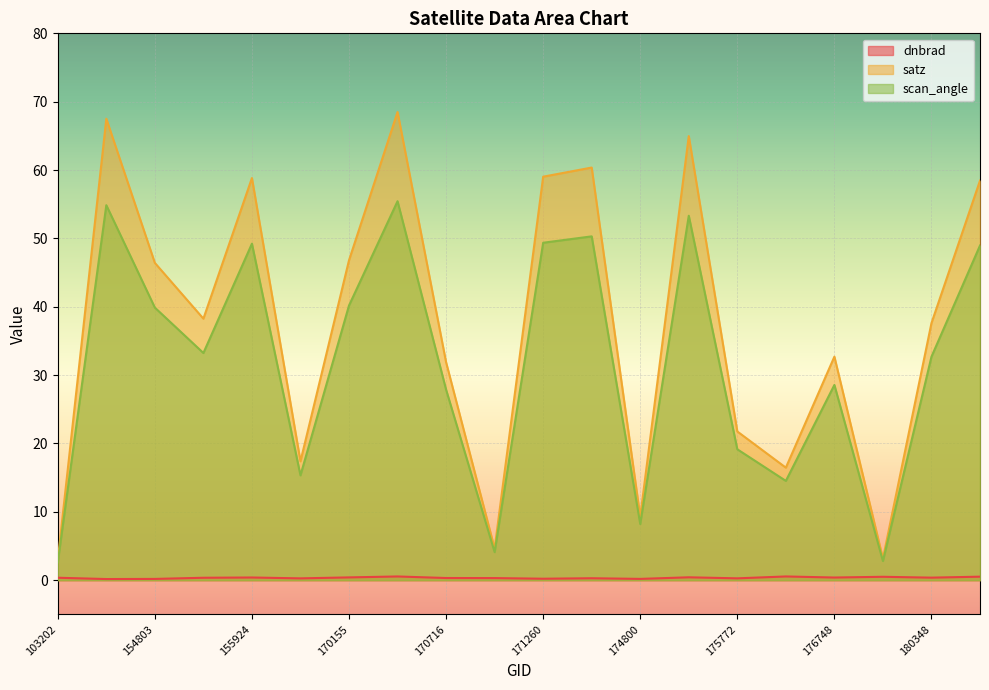

Which series changed the most between 175772 and 180348?

satz